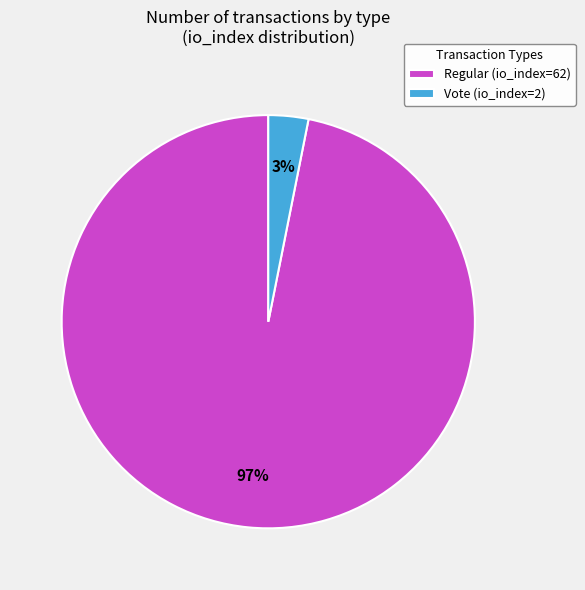

To the nearest percent, what is the difference between the Vote (io_index=2) and Regular (io_index=62) slice percentages?

94%